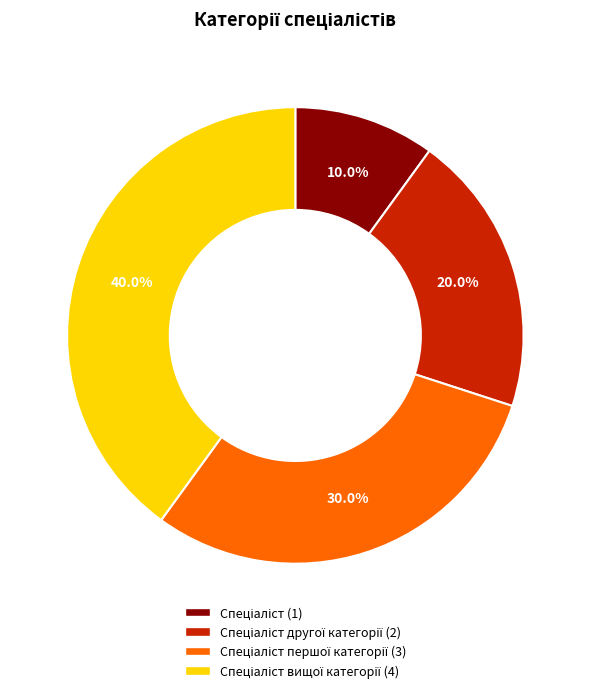

Is there any slice that represents more than half of the pie?

No